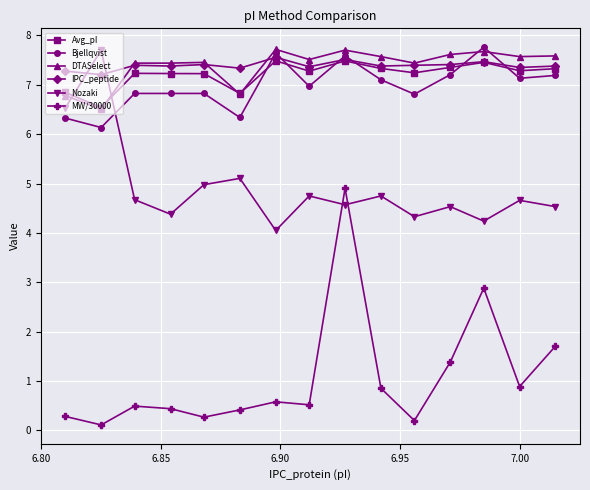

How many intersections are there between IPC_peptide and Nozaki?

2